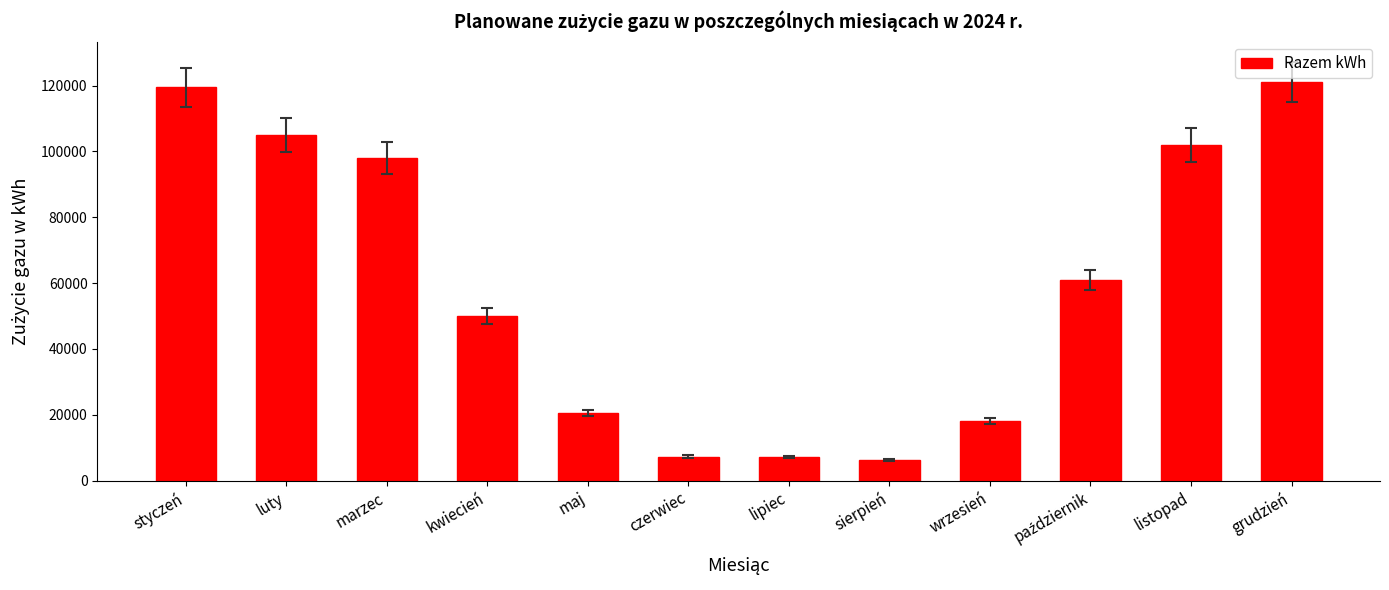

What is the change in value from kwiecień to czerwiec?

-42700